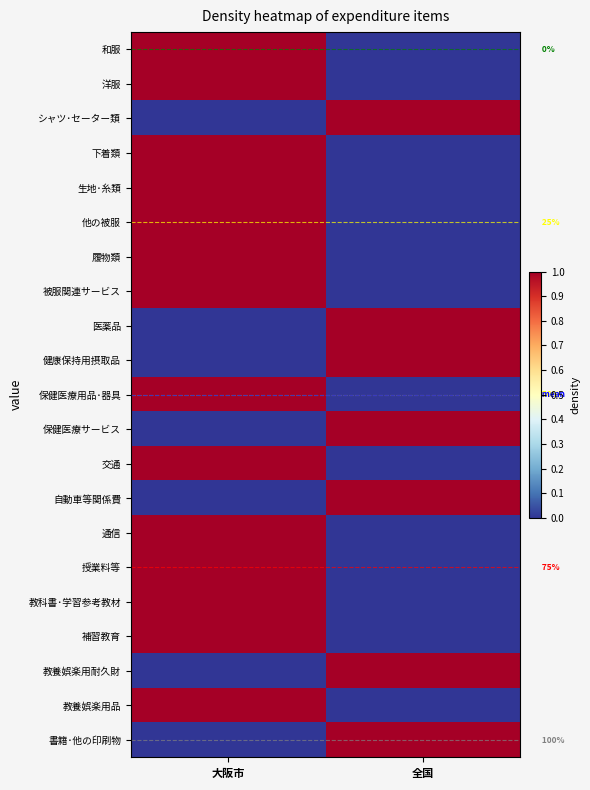

Count the 書籍･他の印刷物 values in the range 0 to 1.

2